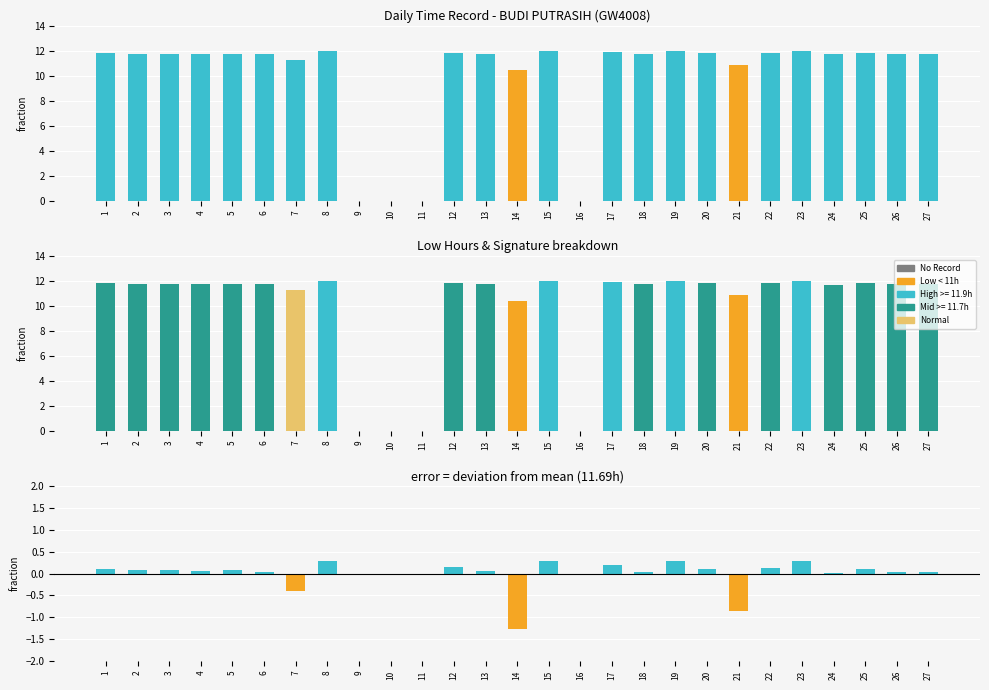

Reading right to left, what are all the values shown in this chart?

Low: 27=11.7	26=11.7	25=11.8	24=11.7	23=12.0	22=11.8	21=10.8	20=11.8	19=12.0	18=11.7	17=11.9	16=0.0	15=12.0	14=10.4	13=11.8	12=11.8	11=0.0	10=0.0	9=0.0	8=12.0	7=11.3	6=11.7	5=11.8	4=11.8	3=11.8	2=11.8	1=11.8
deviation: 27=0.0	26=0.0	25=0.1	24=0.0	23=0.3	22=0.1	21=-0.9	20=0.1	19=0.3	18=0.0	17=0.2	16=0.0	15=0.3	14=-1.3	13=0.1	12=0.1	11=0.0	10=0.0	9=0.0	8=0.3	7=-0.4	6=0.0	5=0.1	4=0.1	3=0.1	2=0.1	1=0.1